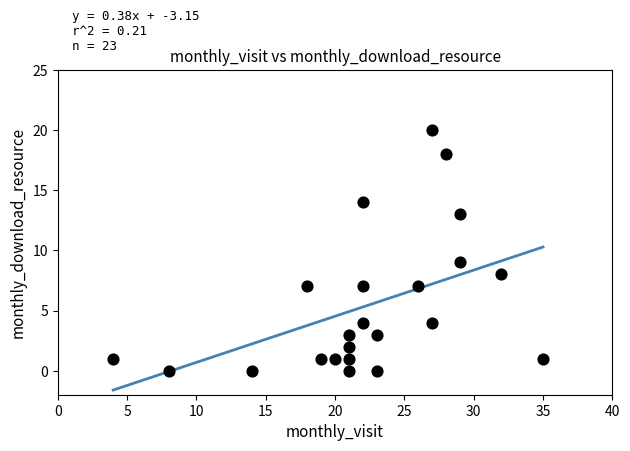

What is the range of X values (max minus min)?

31